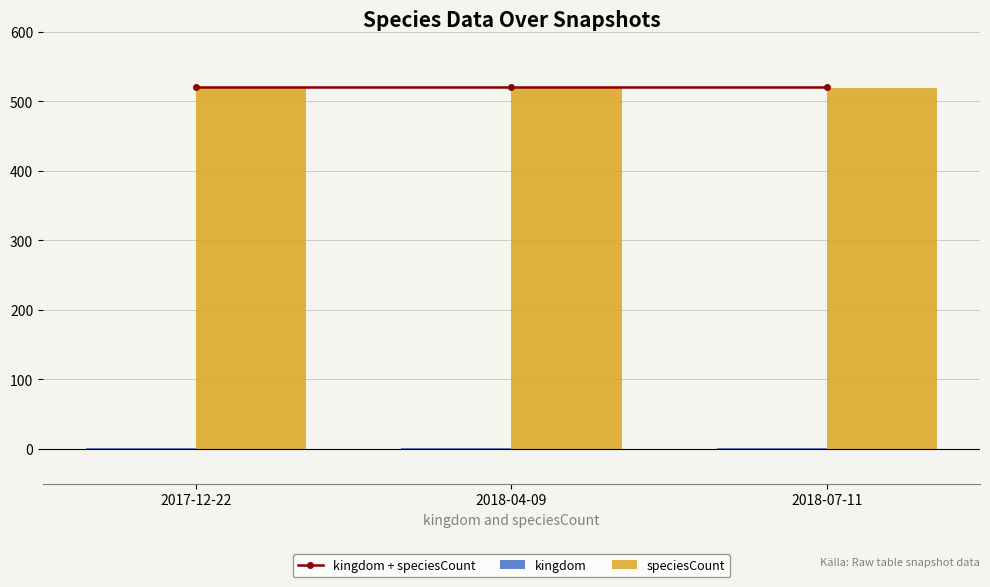

How many data points does each series have?

3